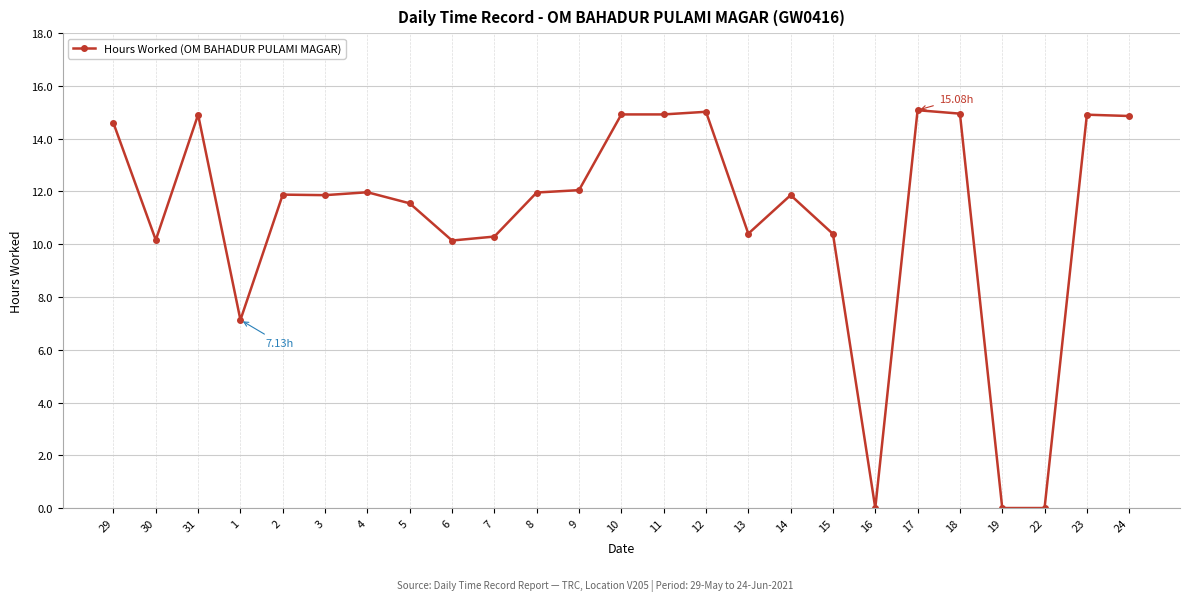

True or false: the data shows 18.6 at 15.

False